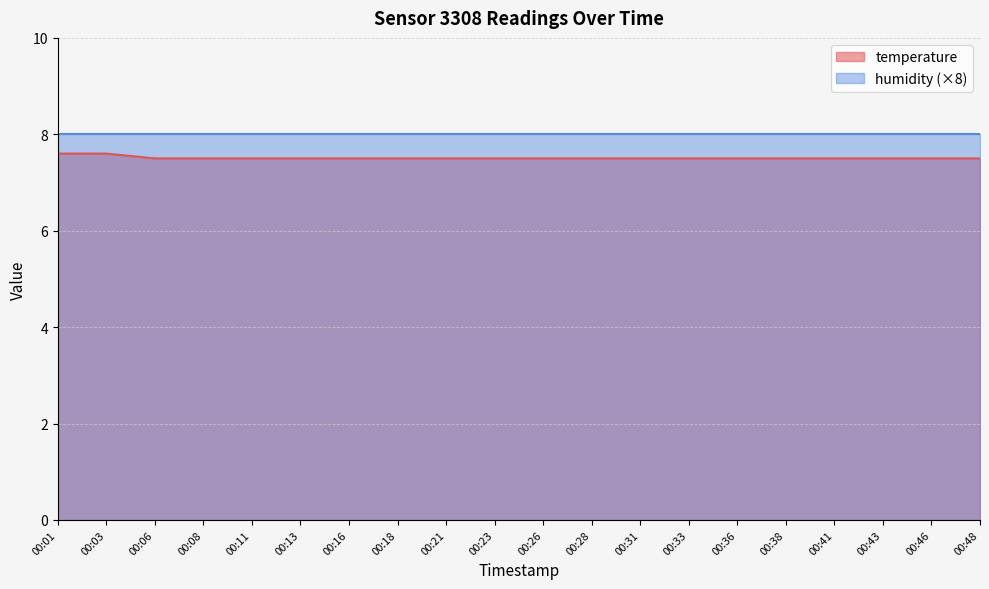

Is it true that the value at 00:46 is 3.2?

False